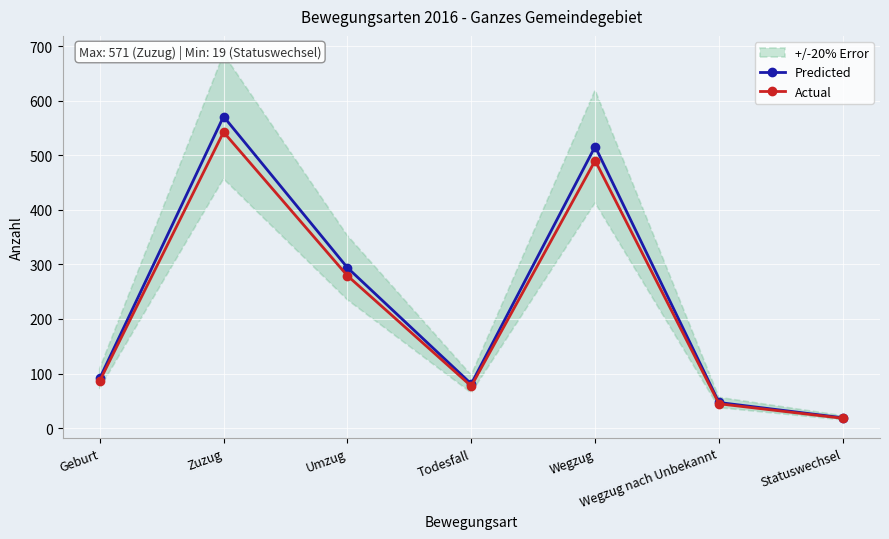

Rank the series by their maximum value, from highest to lowest.

Predicted, Actual